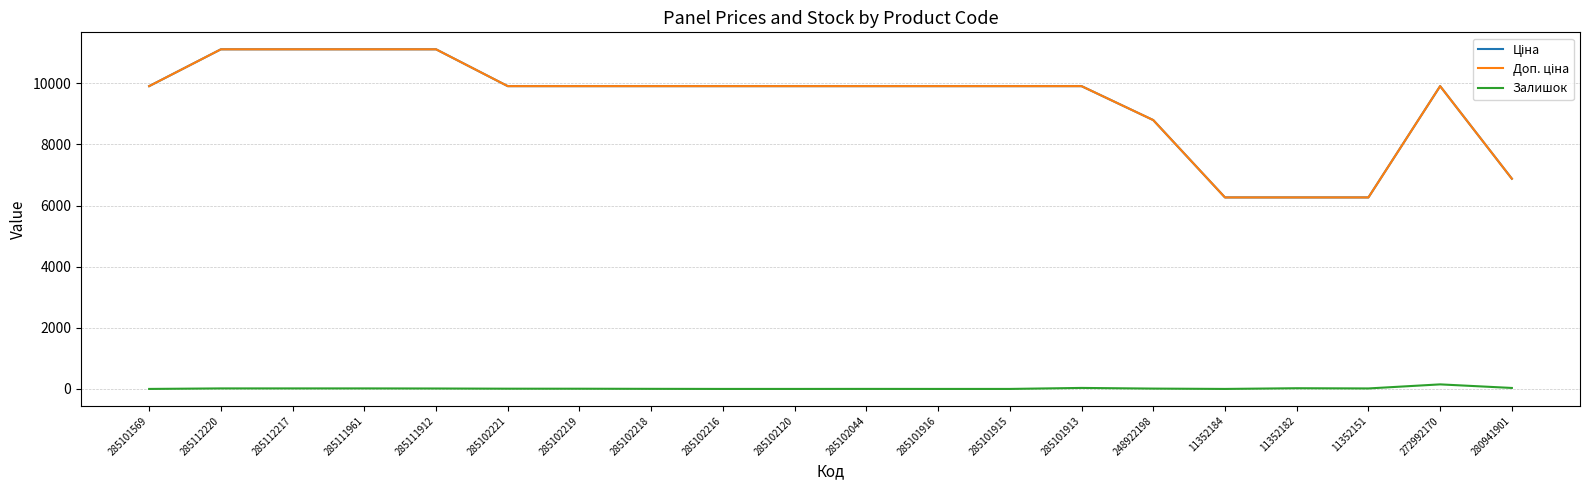

Is this an area chart (filled region under the line)?

No